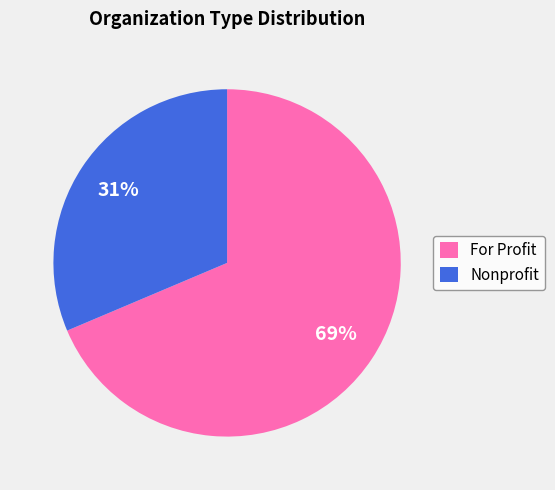

To the nearest percent, what percentage of the pie is For Profit?

69%